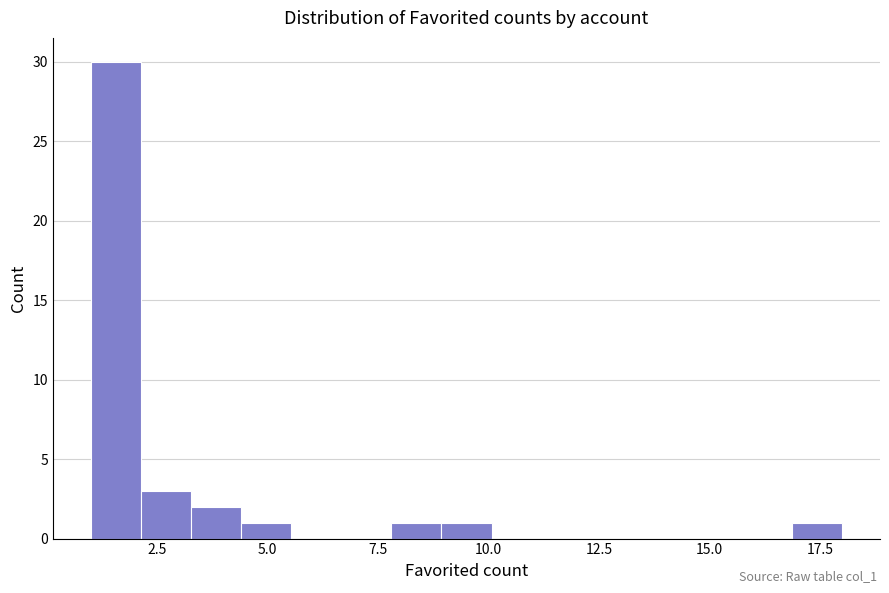

Around what value on the x-axis is the tallest bar? Give the approximate position of its centre, as read against the axis.

1.5